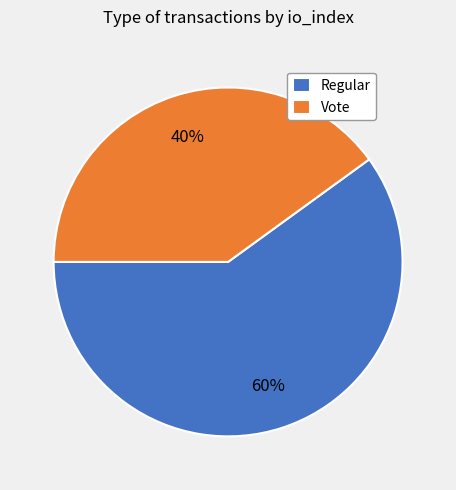

Which category accounts for the majority?

Regular